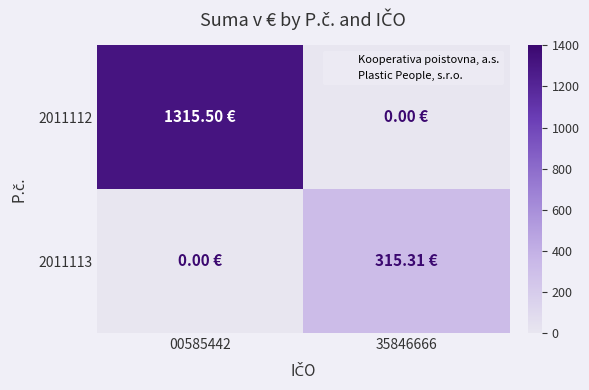

Between 00585442 and 35846666, which is larger?

00585442